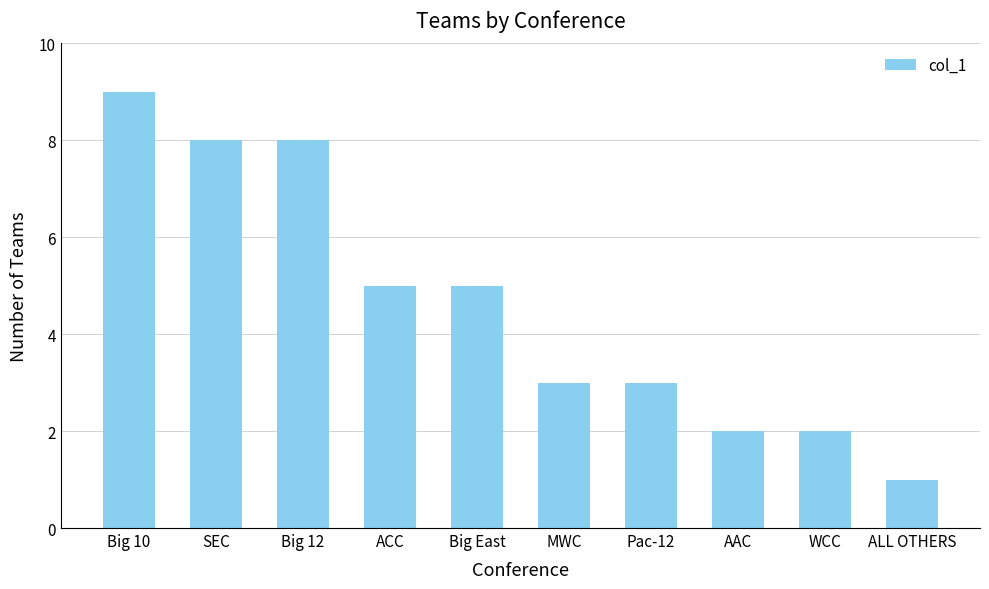

What is the maximum value shown in the chart?

9